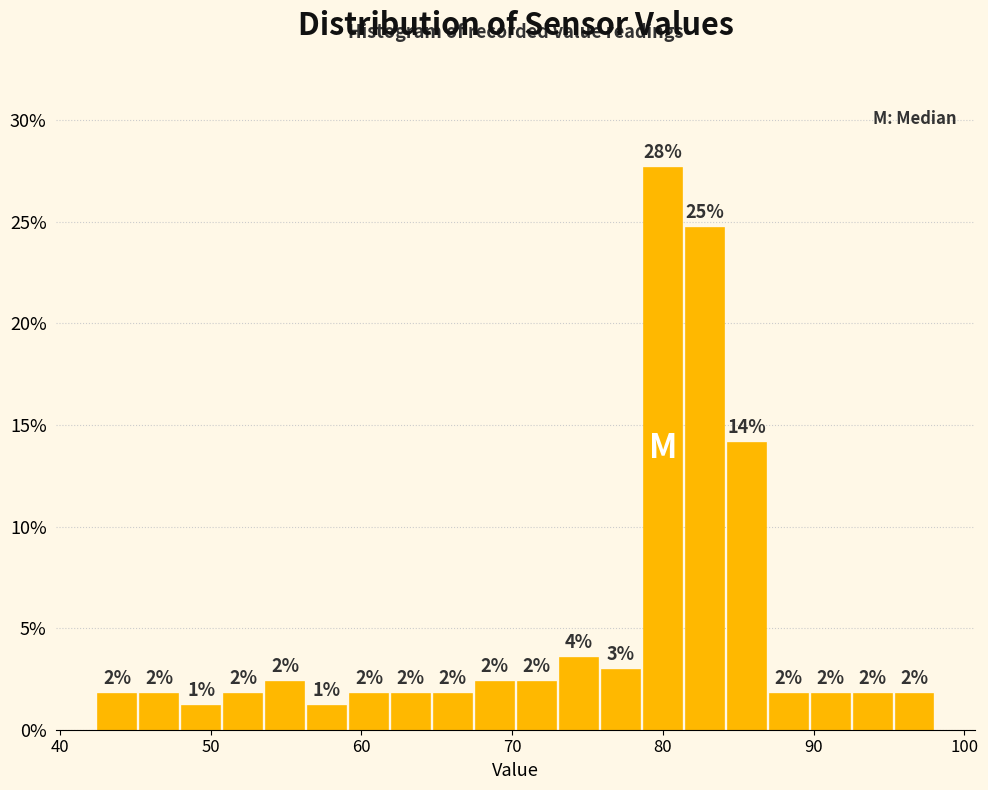

Read against the x-axis, roughly where is the centre of the tallest bar?

80